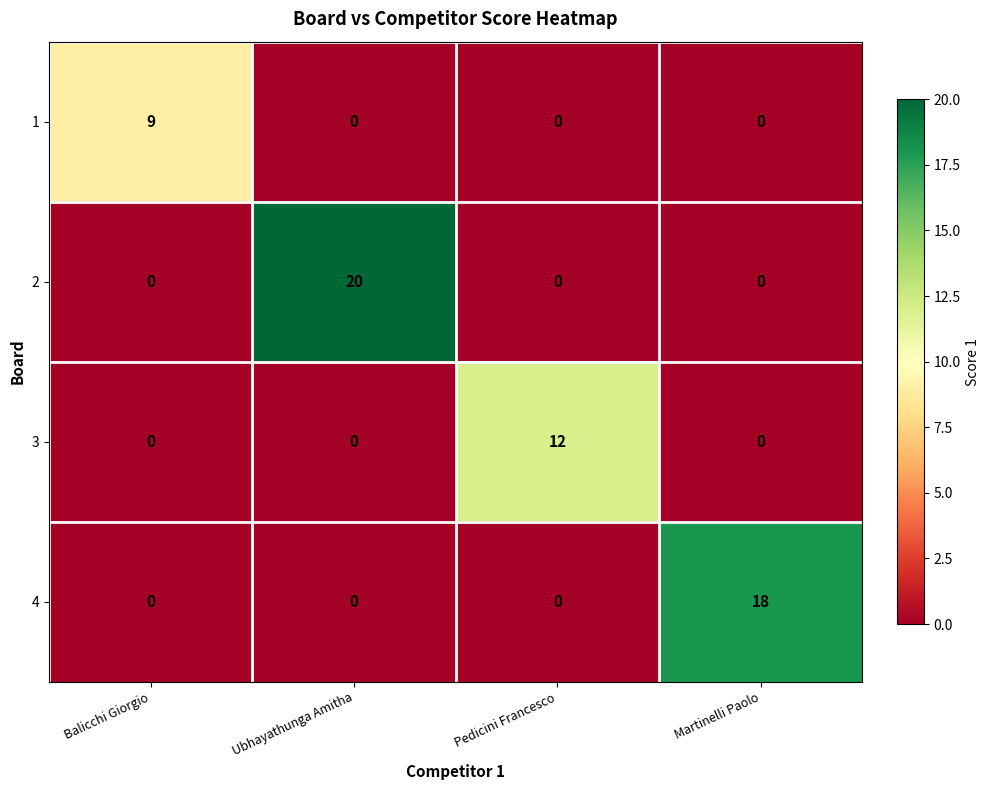

The value of 2 at Ubhayathunga Amitha is 20. True or false?

True